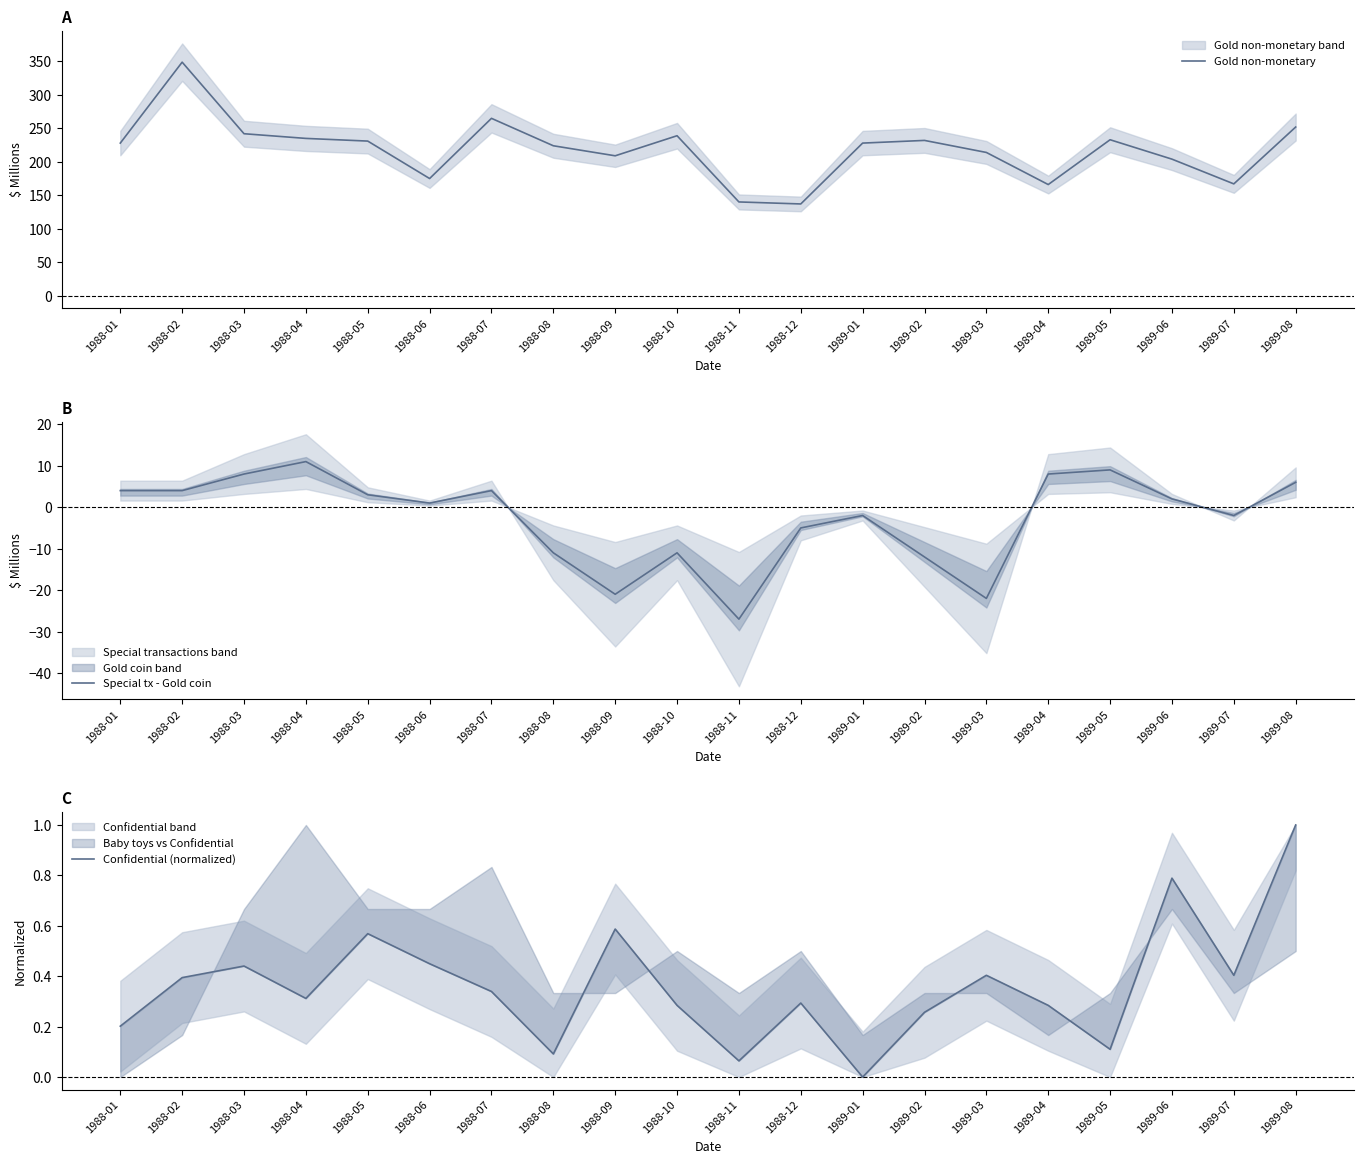

List the series in order of their peak value, lowest first.

Confidential (normalized), Special tx - Gold coin, Gold non-monetary